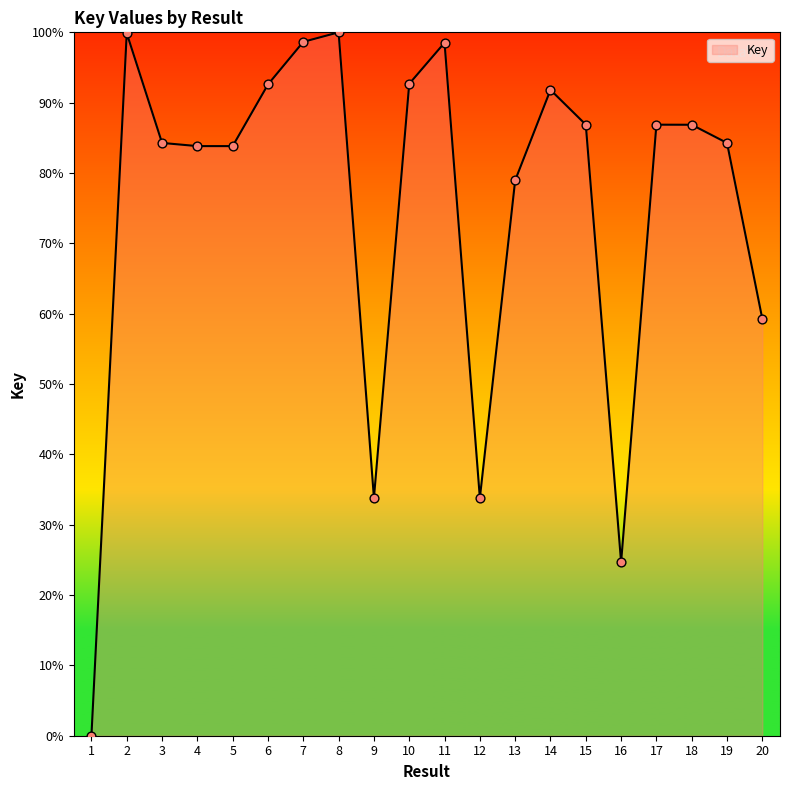

Between 3 and 20, which is larger?

3